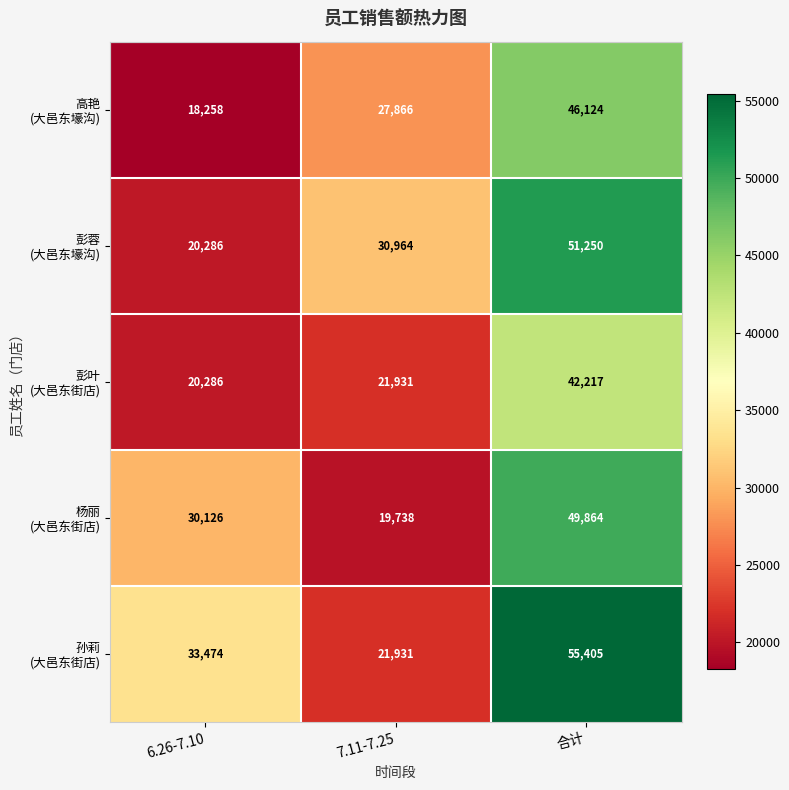

How many distinct data groups are displayed?

5